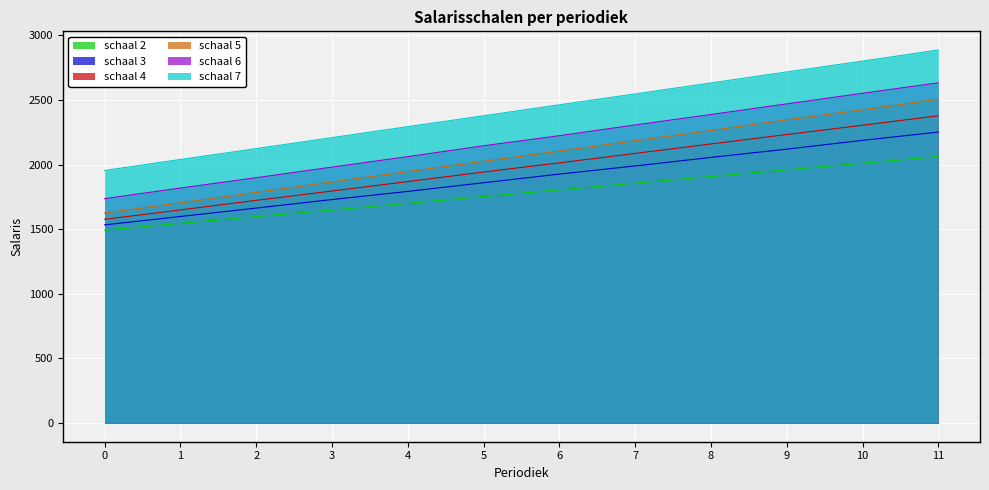

Does the chart display data point markers on the line(s)?

No